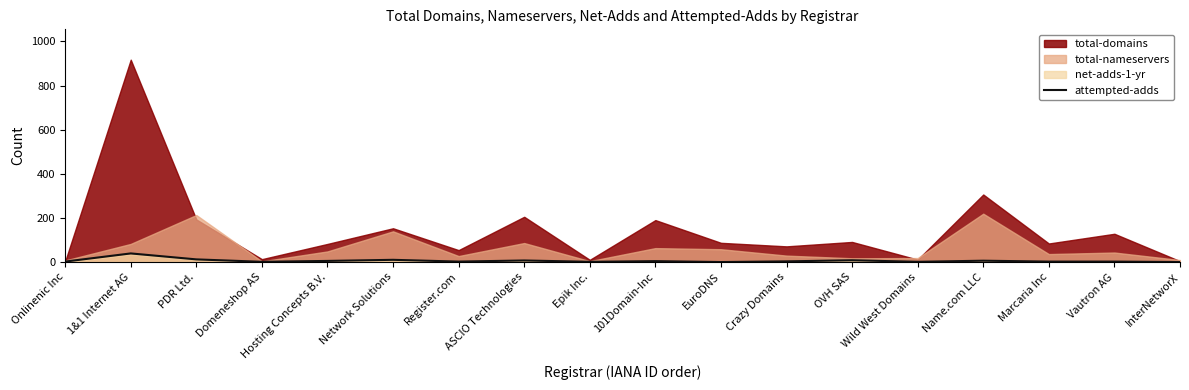

At which label is the value closest to 19?

PDR Ltd.